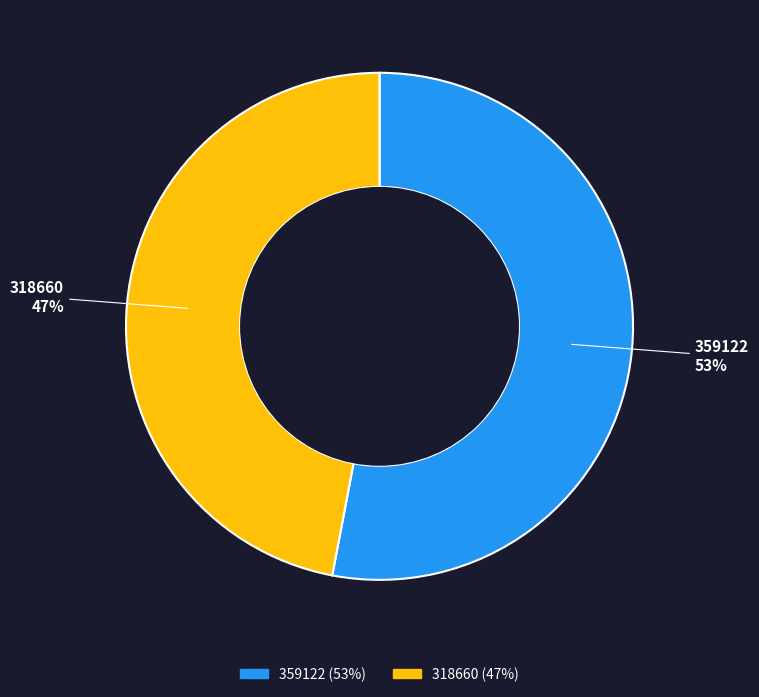

Does 318660 represent more than half of the total?

No